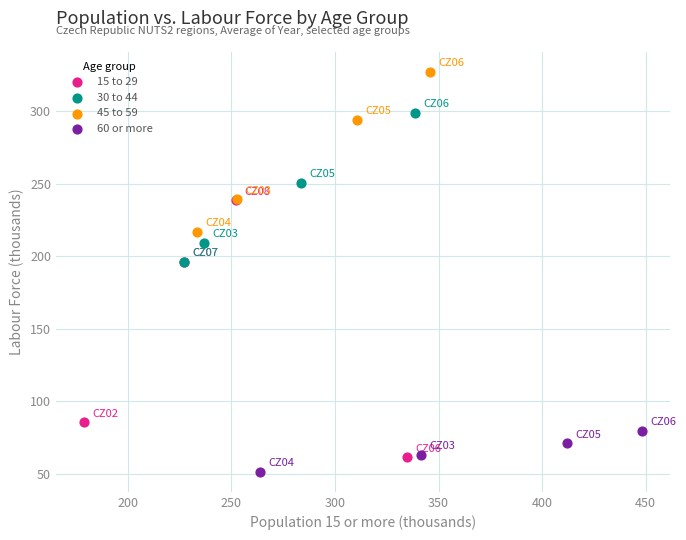

Which series reaches the minimum Y coordinate?

60 or more